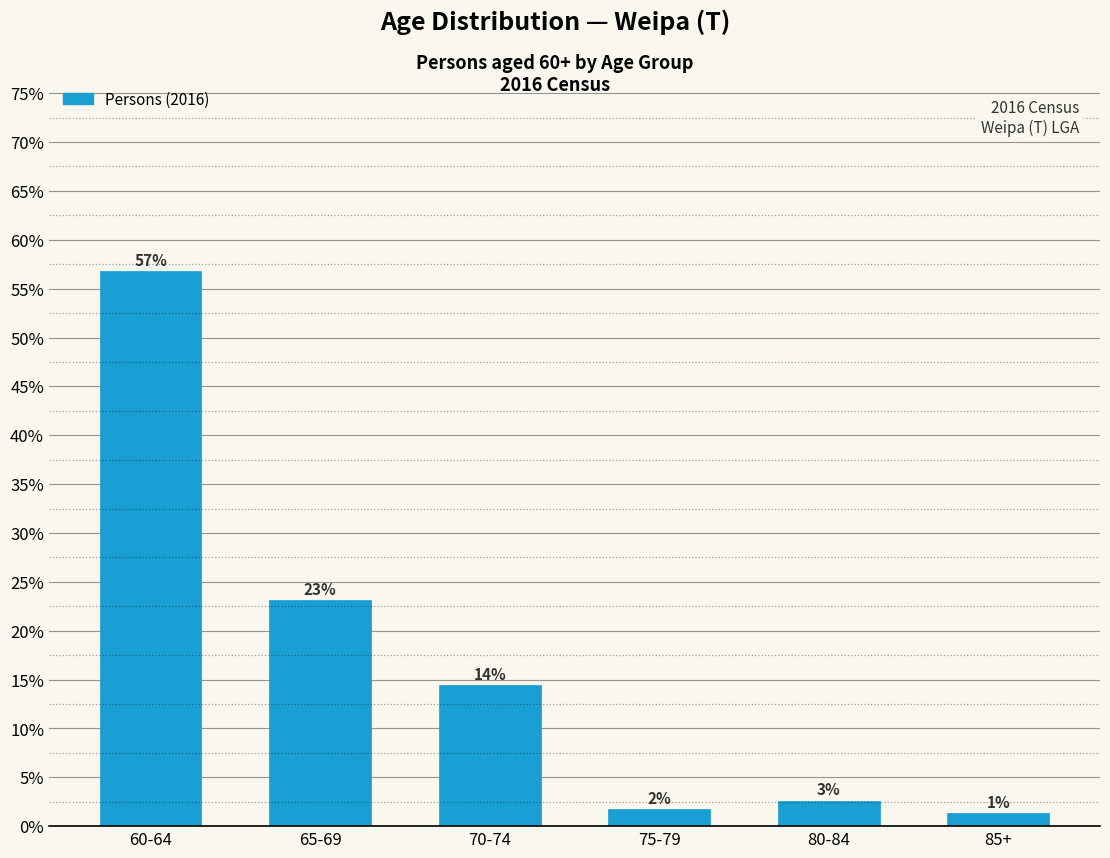

Are the bars horizontal?

No